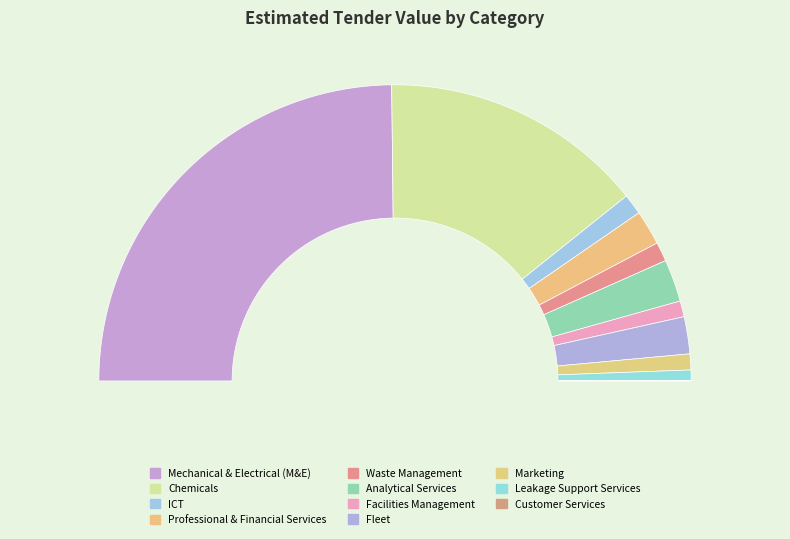

Is there any slice that represents more than half of the pie?

No